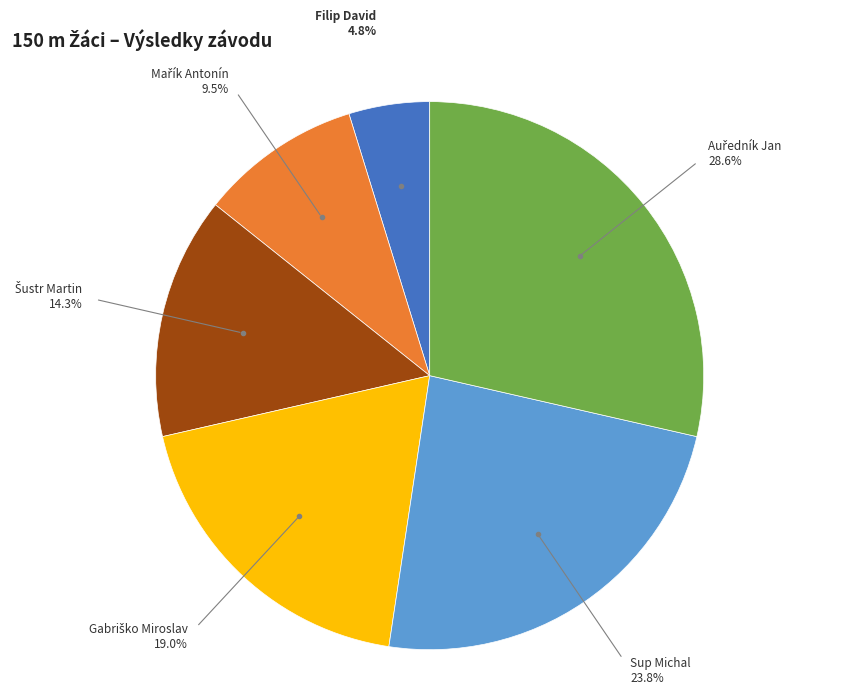

Does any single category account for the majority?

No